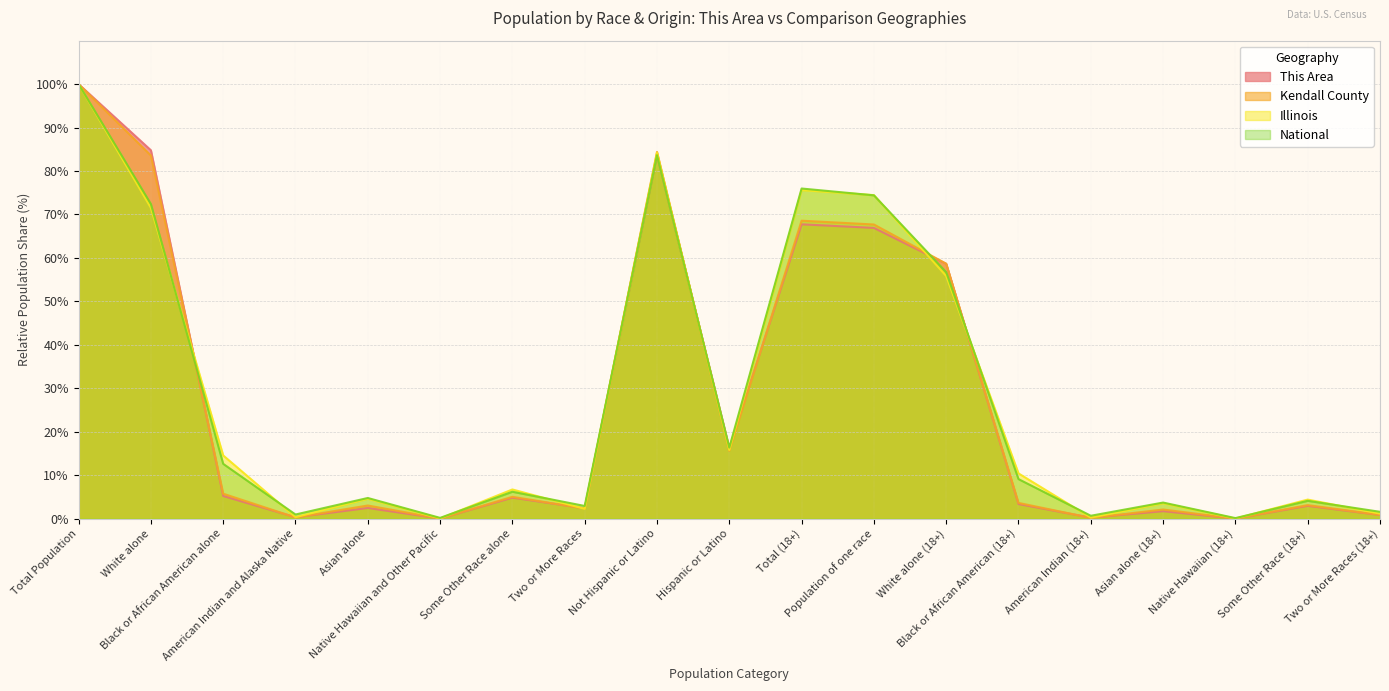

At Two or More Races, list the series in order from smallest to largest.

Illinois, Kendall County, This Area, National